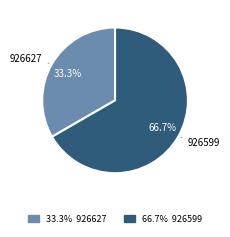

Is it true that 926599 is 72% of the pie?

False